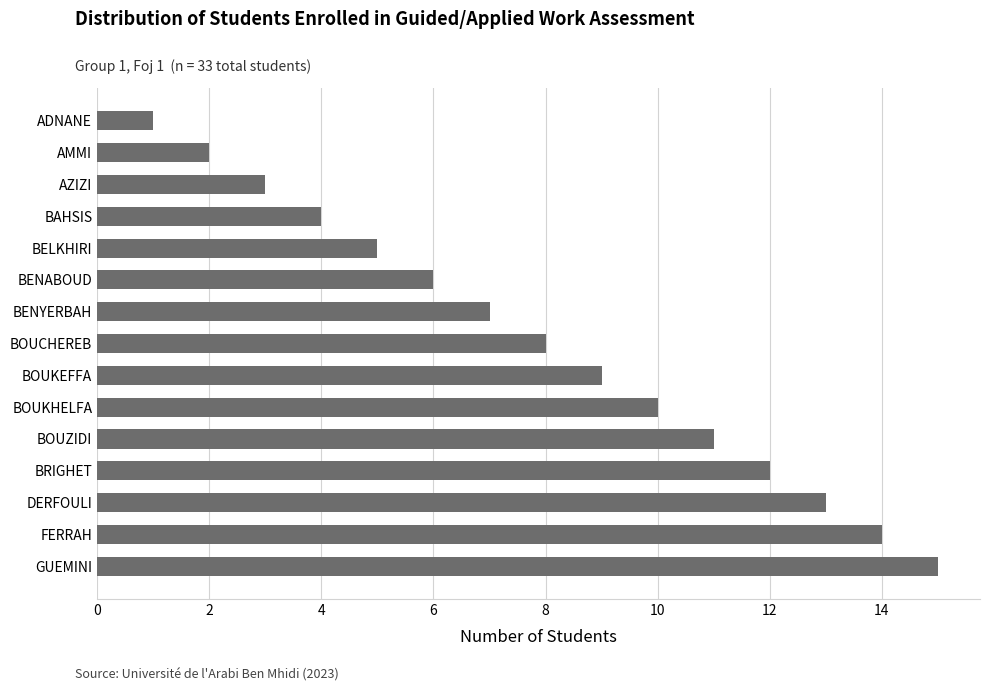

What is the sum of all values?

120